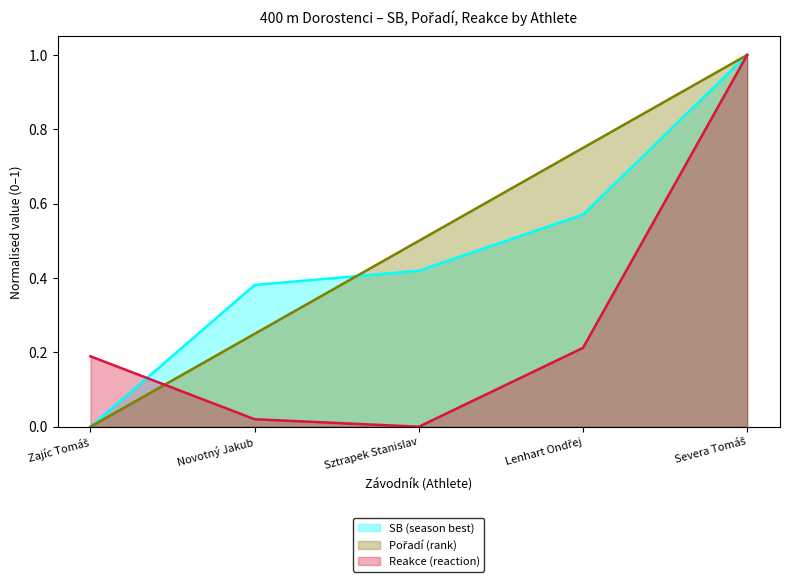

What position from the right is Novotný Jakub?

4